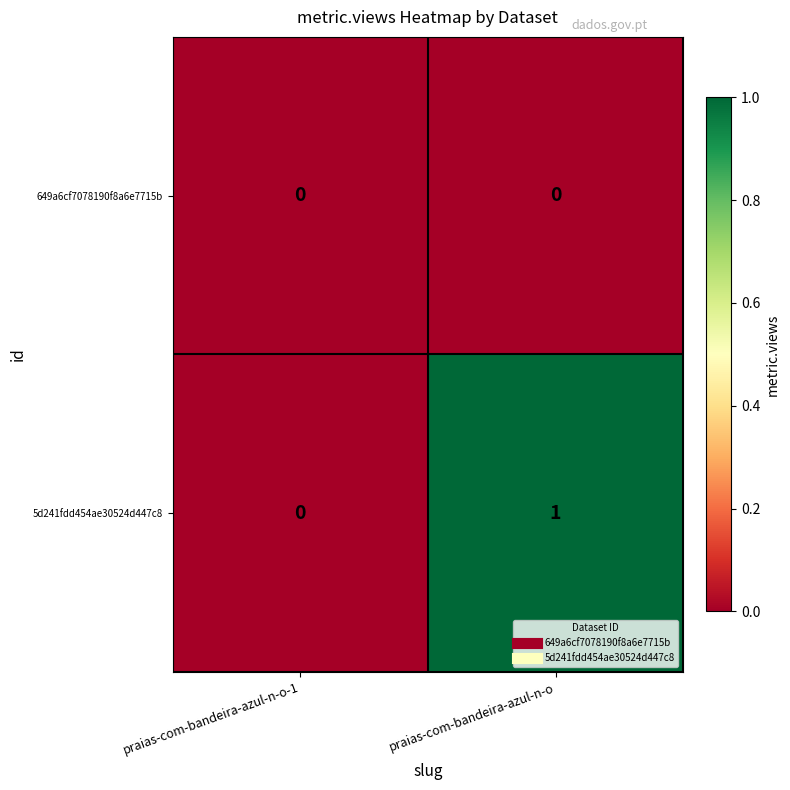

Reading left to right, what are all the values shown in this chart?

649a6cf7078190f8a6e7715b: 0	0
5d241fdd454ae30524d447c8: 0	1